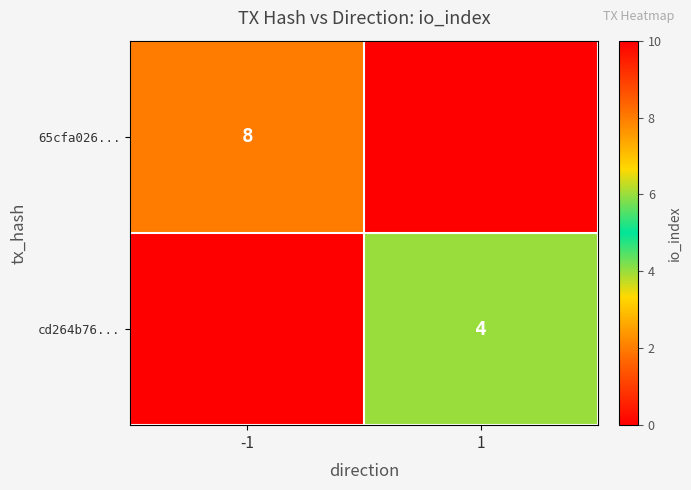

The cd264b76... series shows 4 at 1. True or false?

True